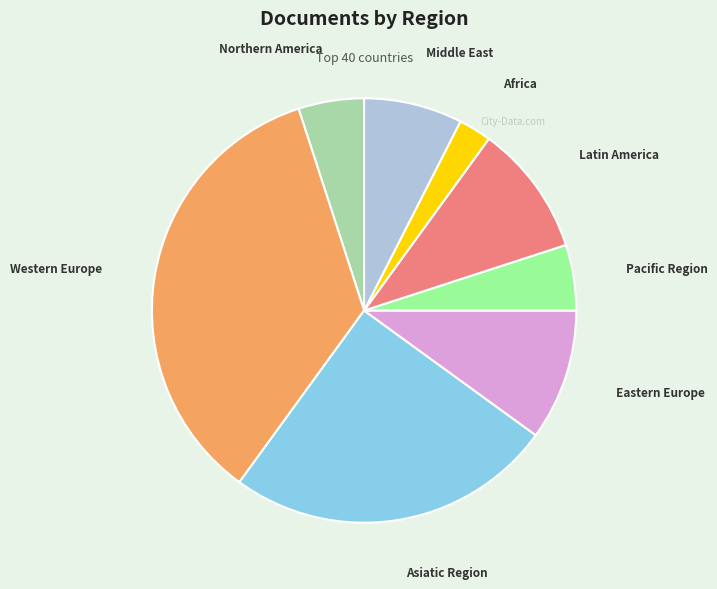

Which slice is the smallest?

Africa